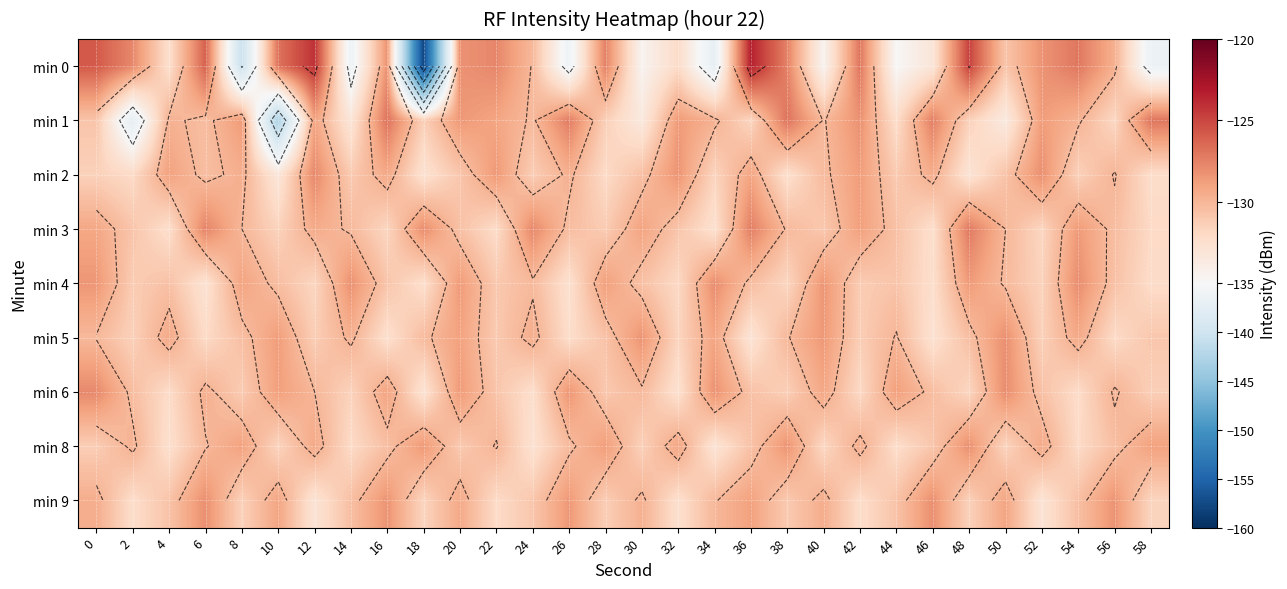

The value of min 4 at 30 is -81.1. True or false?

False